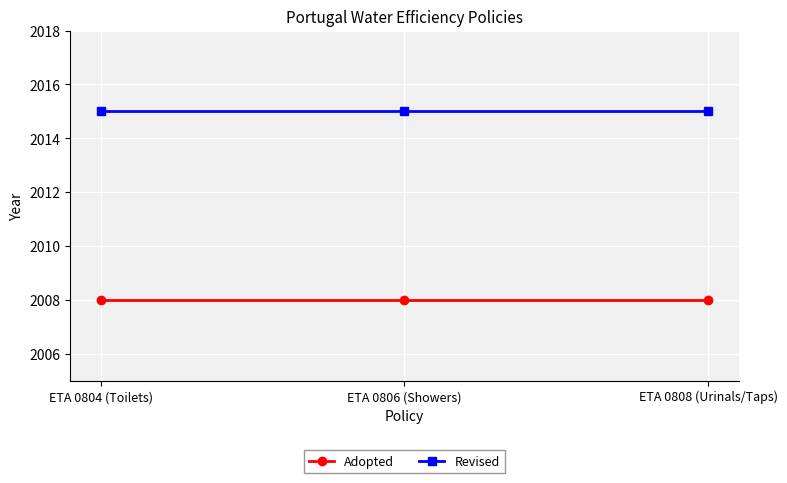

The value of Revised at ETA 0806 (Showers) is 1054. True or false?

False